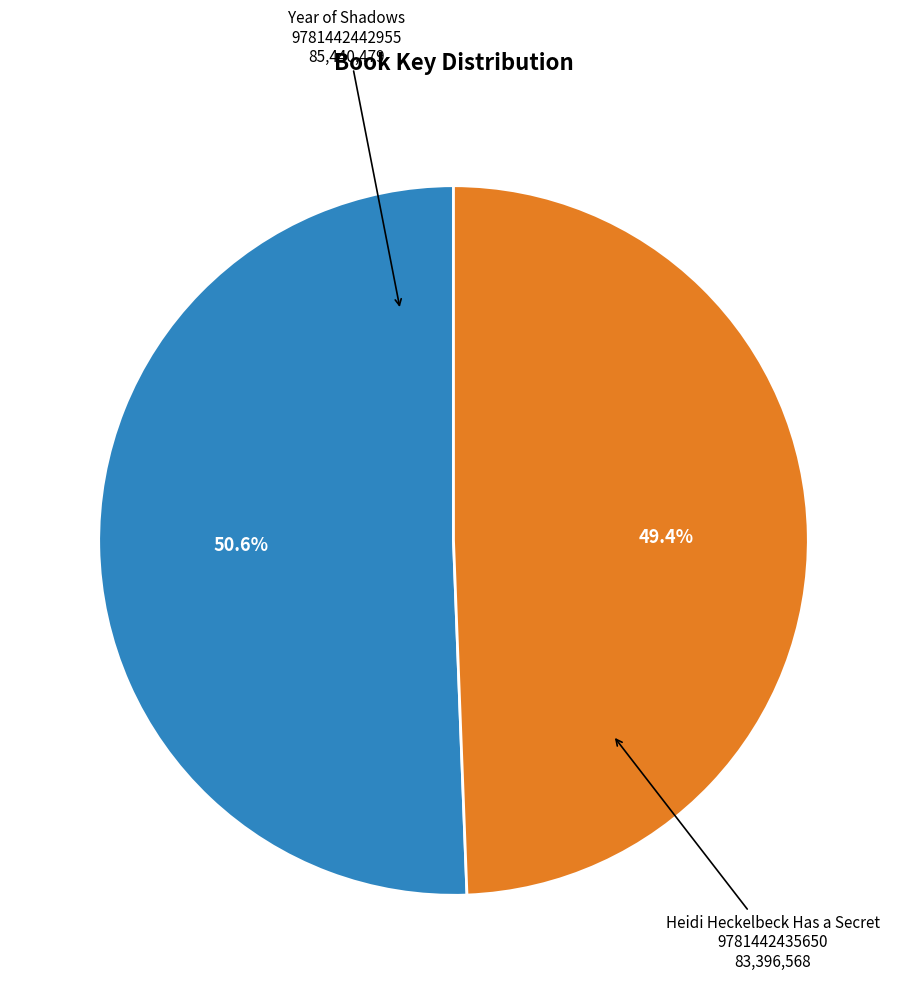

Is there a majority slice in this chart?

Yes